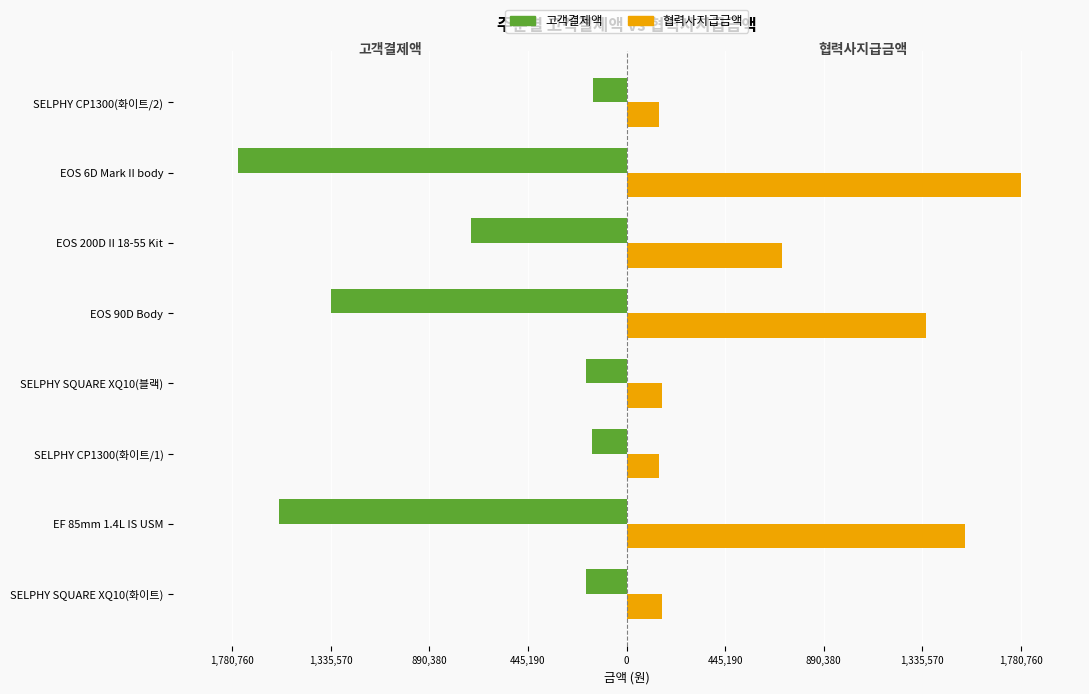

What are all the series names shown in the legend?

고객결제액, 협력사지급금액